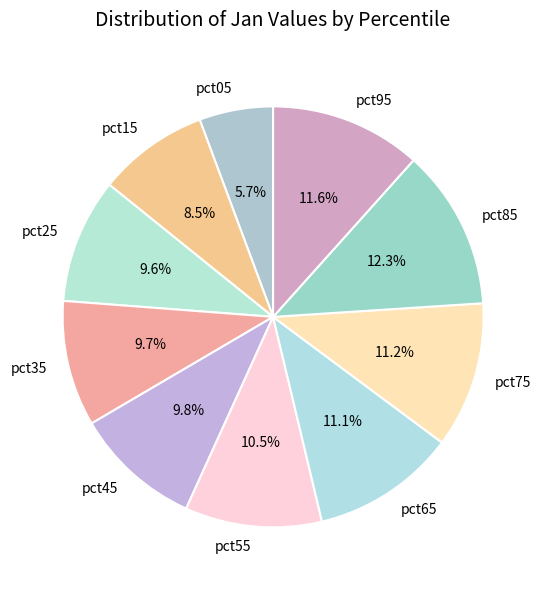

True or false: pct45 accounts for 10% of the total.

True